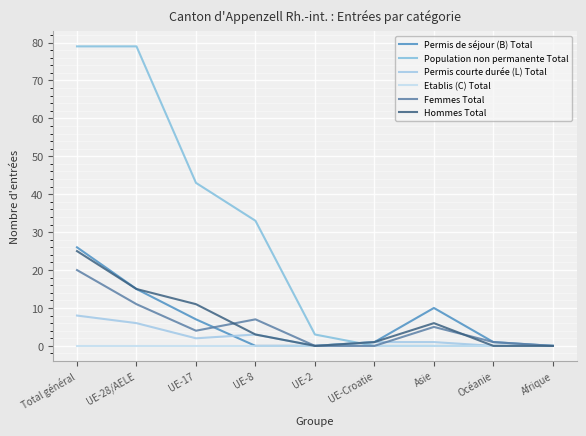

Does the chart have visible grid lines?

Yes